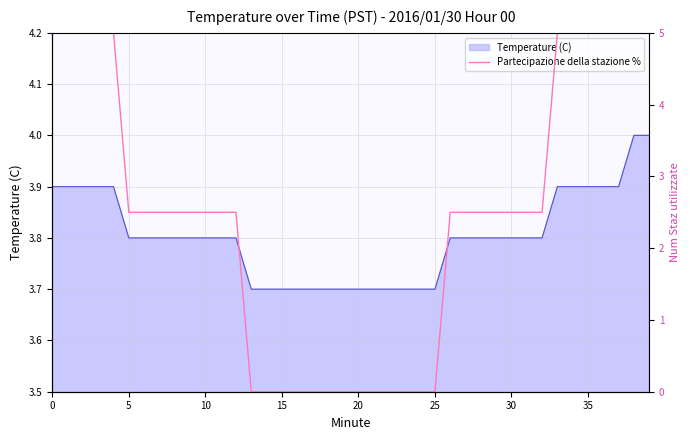

What is the maximum value for Temperature (C)?

4.0